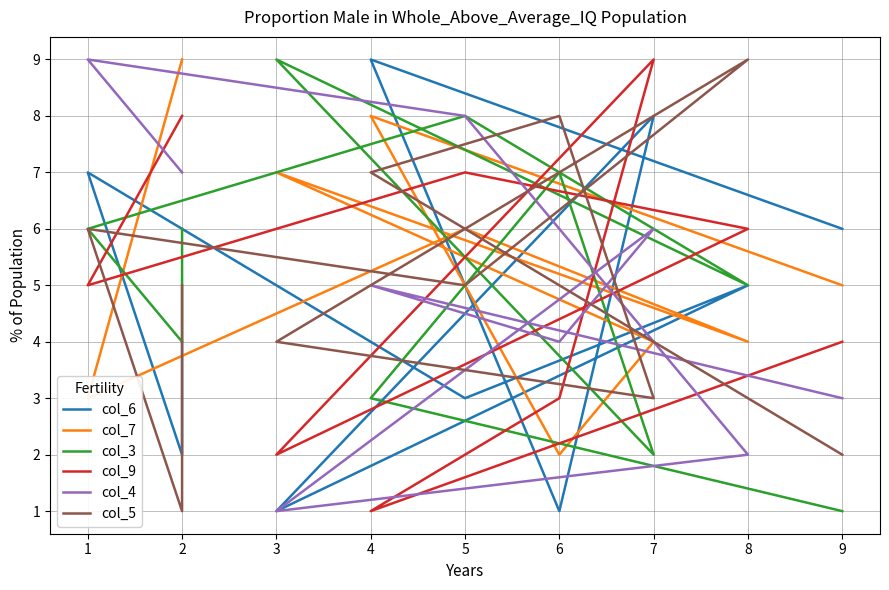

What is the value of the col_3 point at the 6th from the left?

5